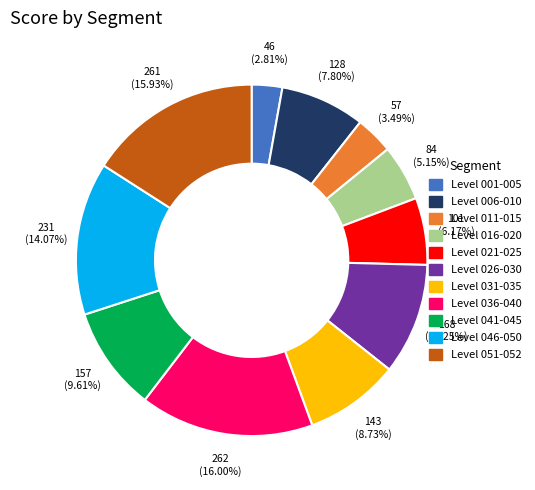

Between Level 031-035 and Level 011-015, which is larger?

Level 031-035